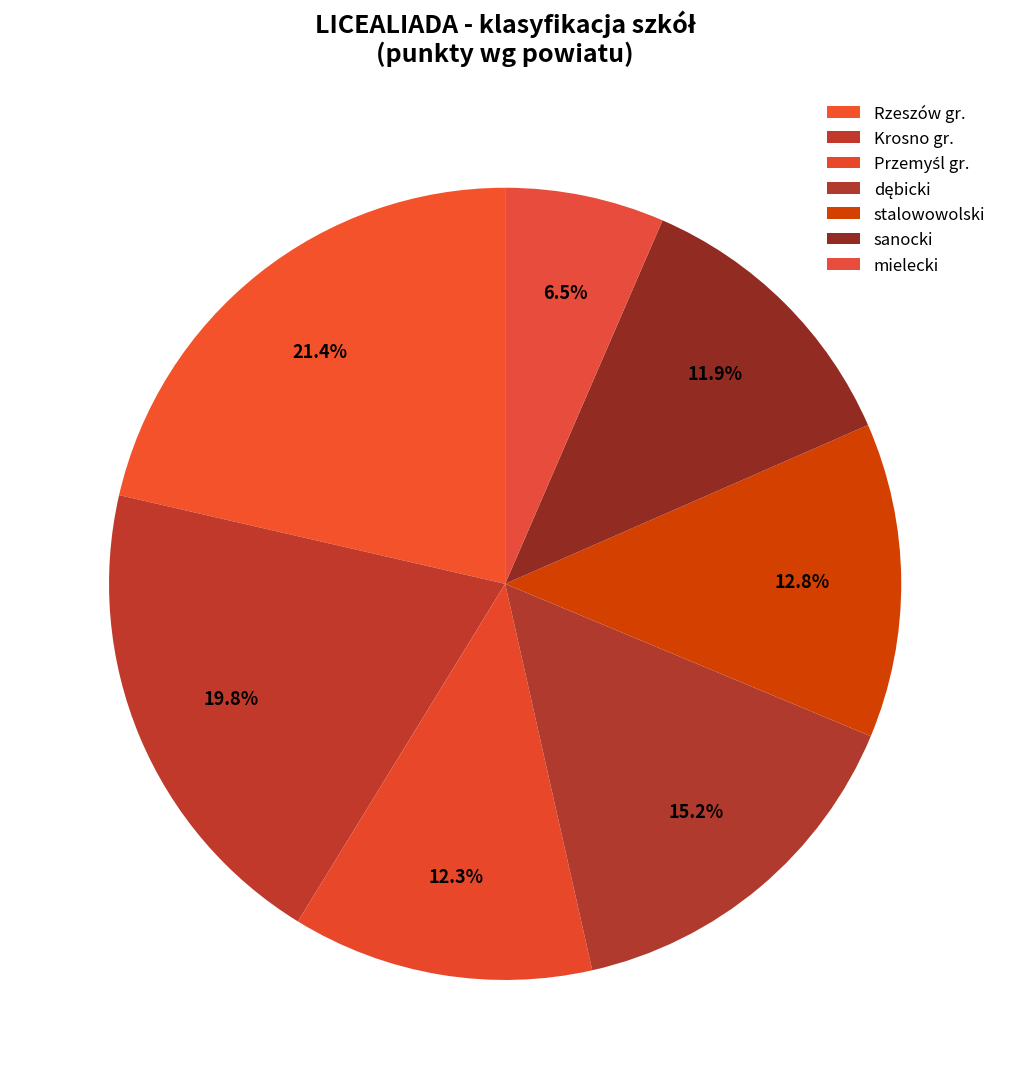

How many segments does this pie chart have?

7